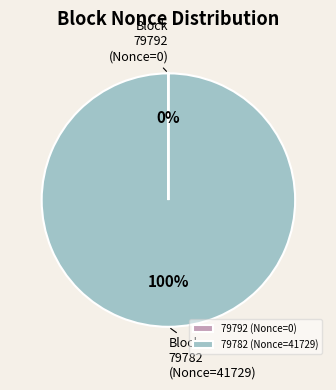

Which category has the biggest portion of the pie?

79782 (Nonce=41729)